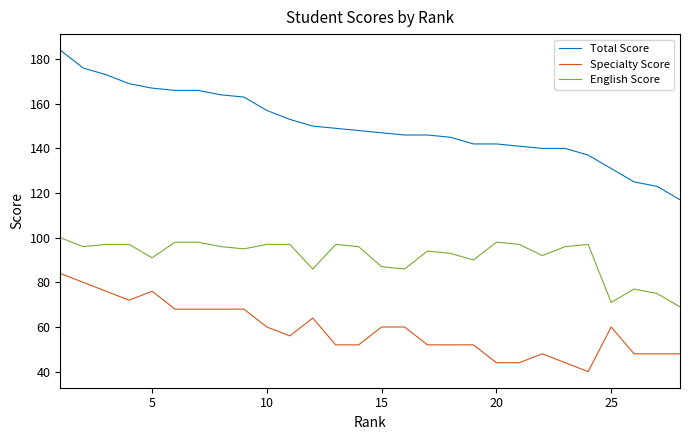

Which series has the largest total across all categories?

Total Score